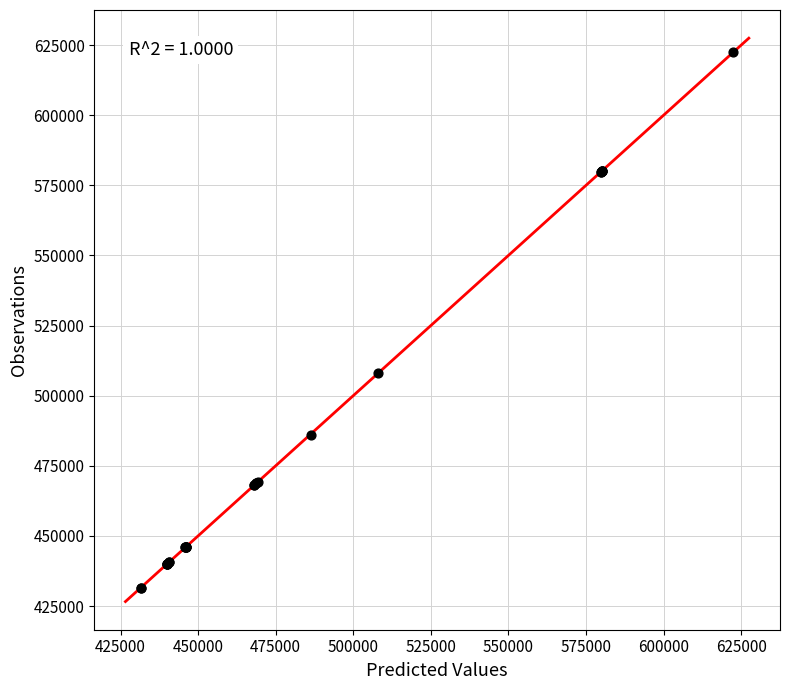

What Y value in the scatter plot is closest to 527035?

508126